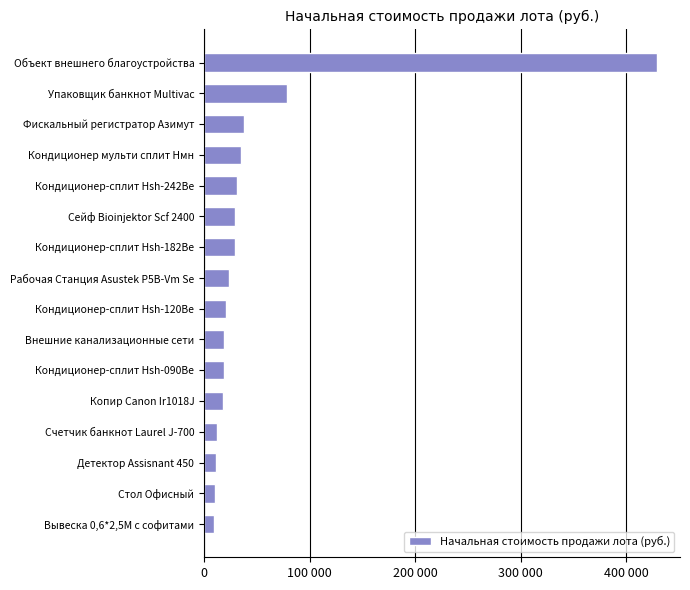

Does the chart contain any negative values?

No